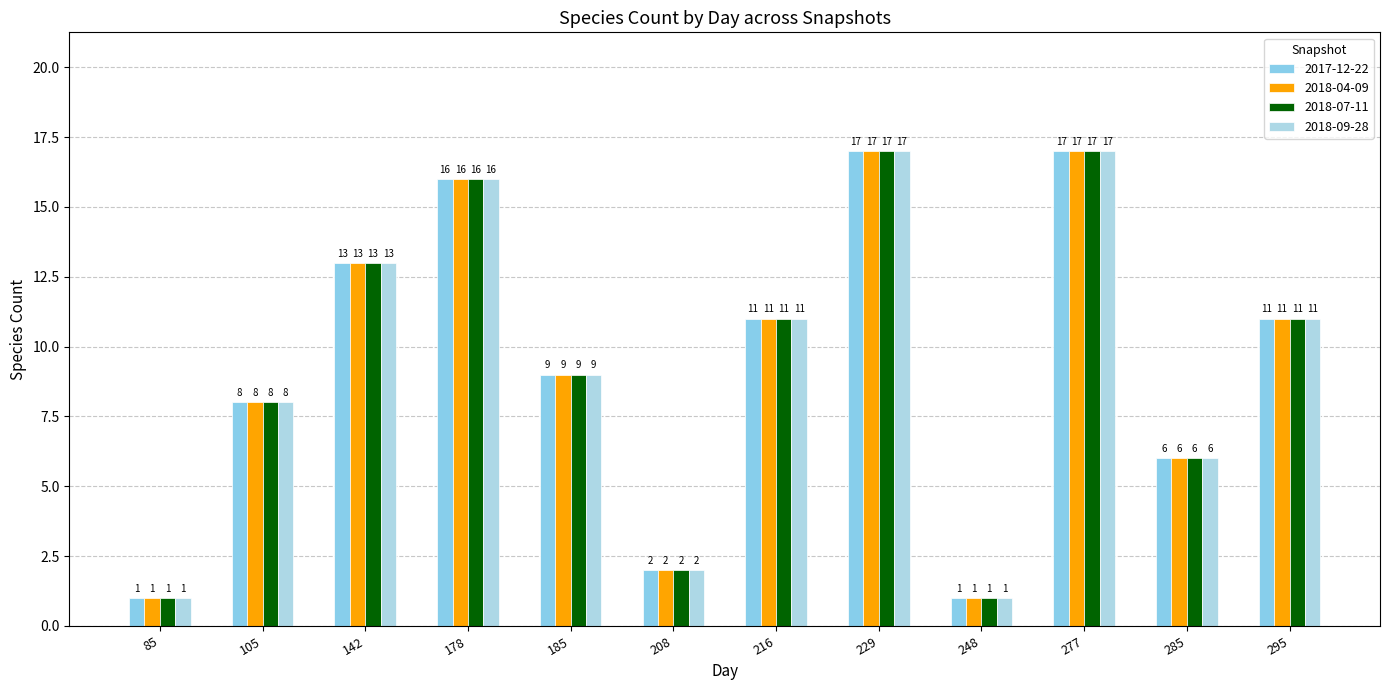

At 229, list the series in order from largest to smallest.

2017-12-22, 2018-04-09, 2018-07-11, 2018-09-28